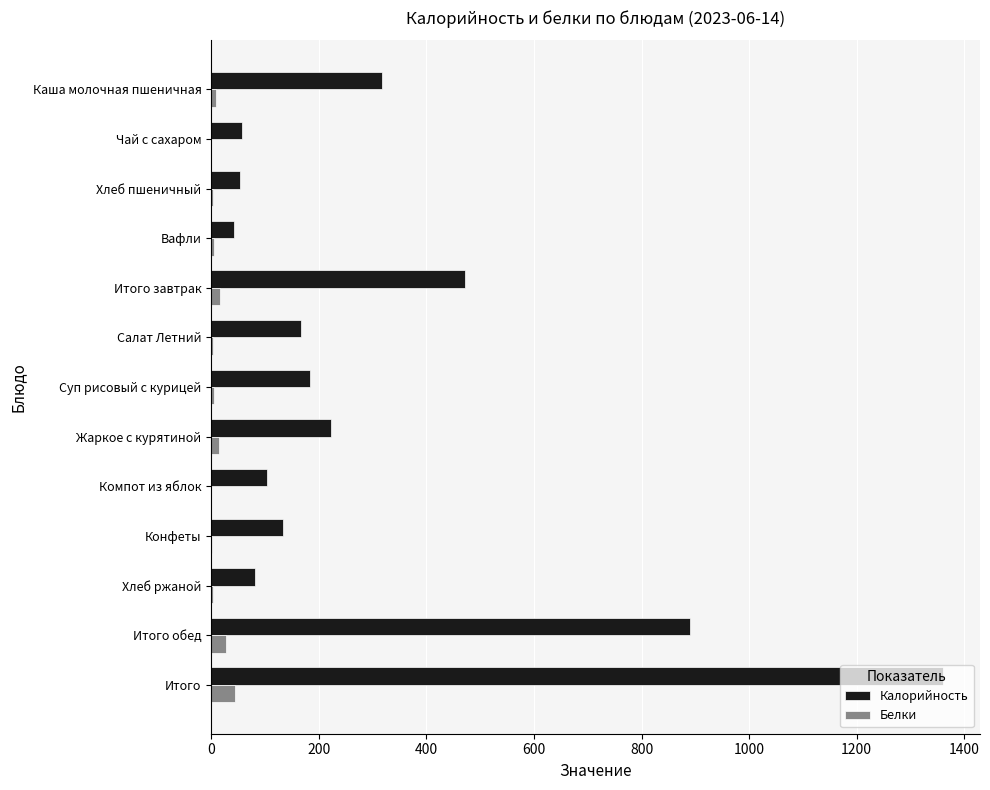

At which category does the chart reach its peak across all series?

Итого